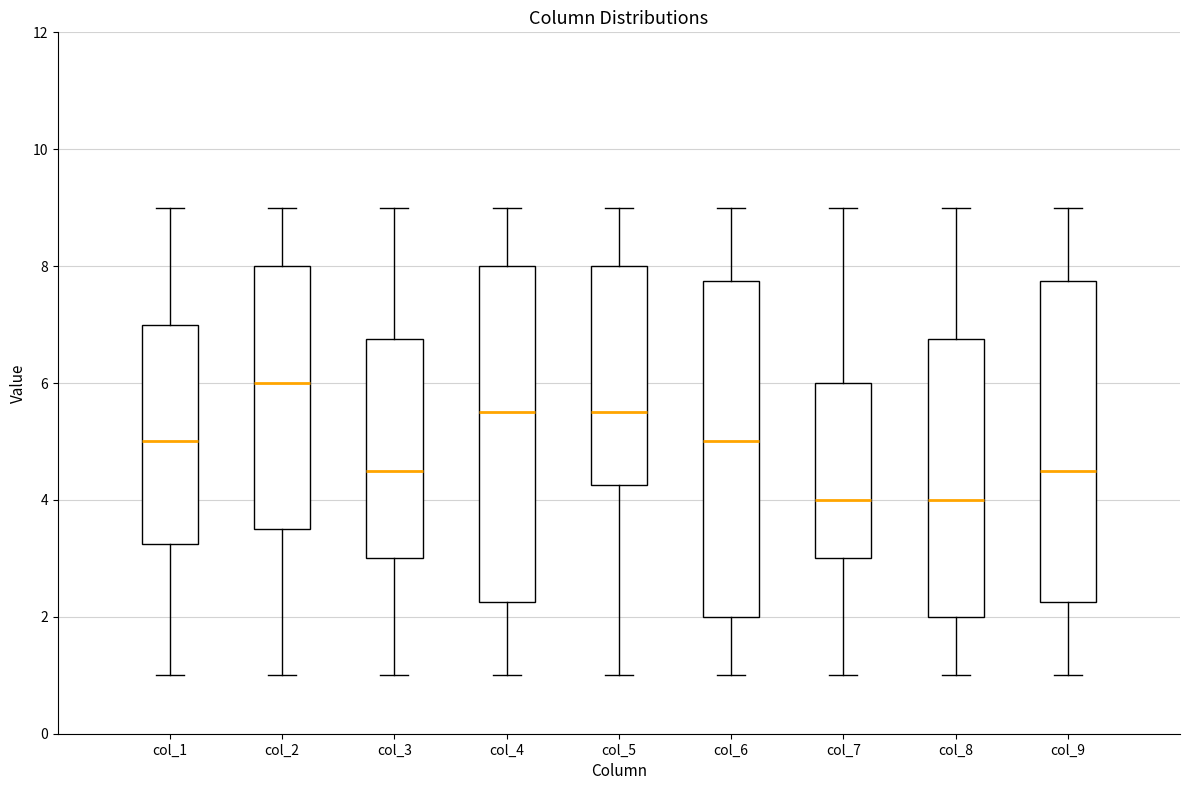

Where does the median line of the box for col_3 sit on the y-axis? The values are not printed on the chart, so give them approximately, as read against the axis.

4.6